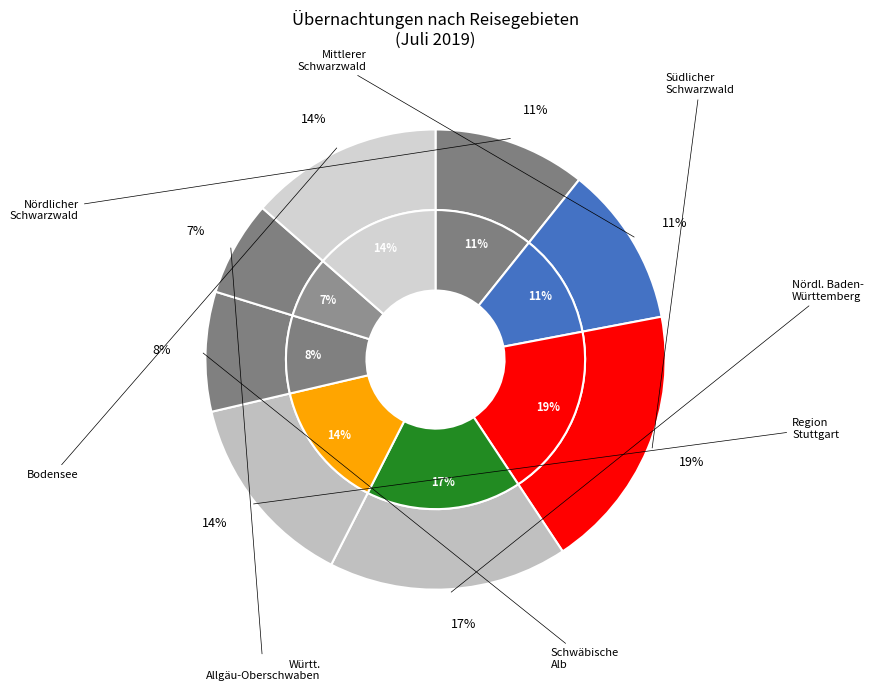

To the nearest percent, what is the average slice percentage?

12%